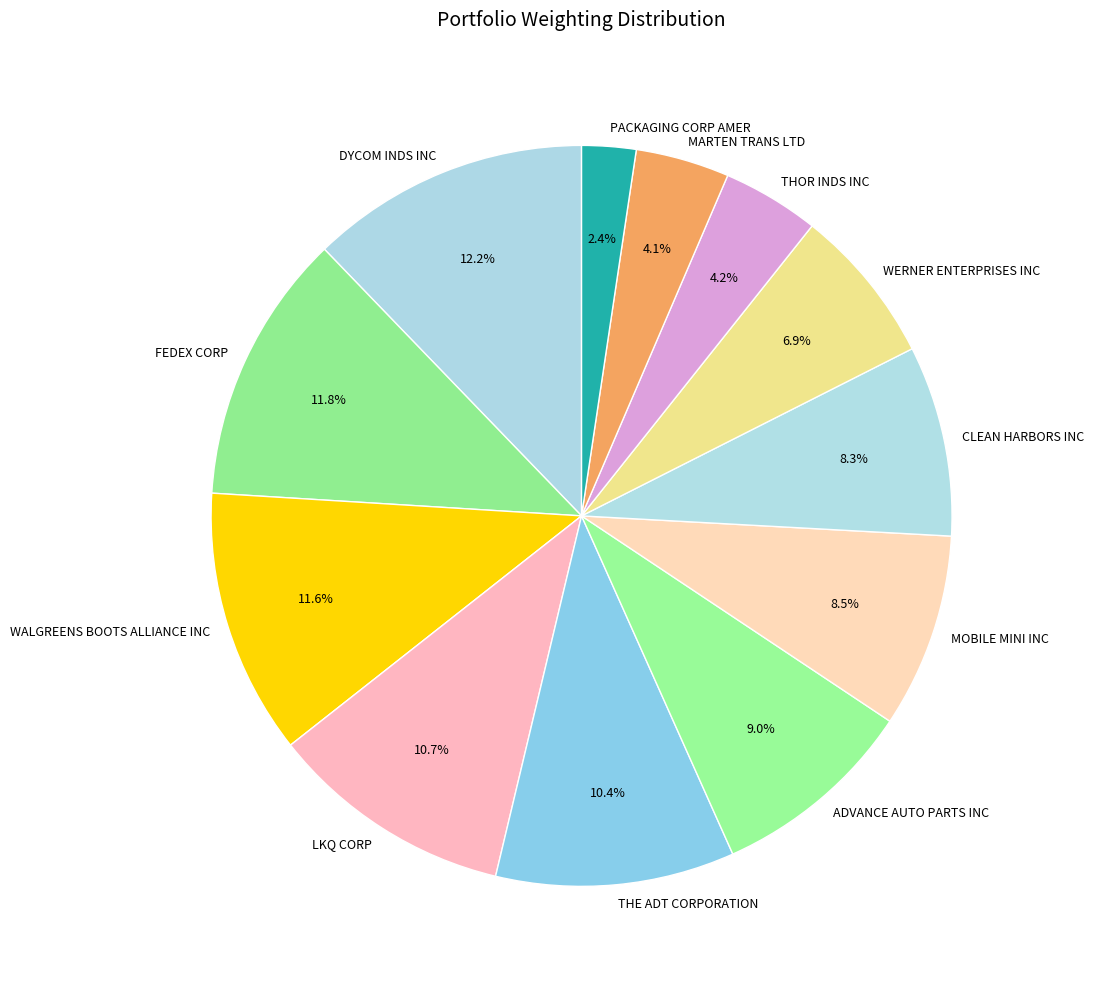

The DYCOM INDS INC slice represents 12% of the pie. True or false?

True